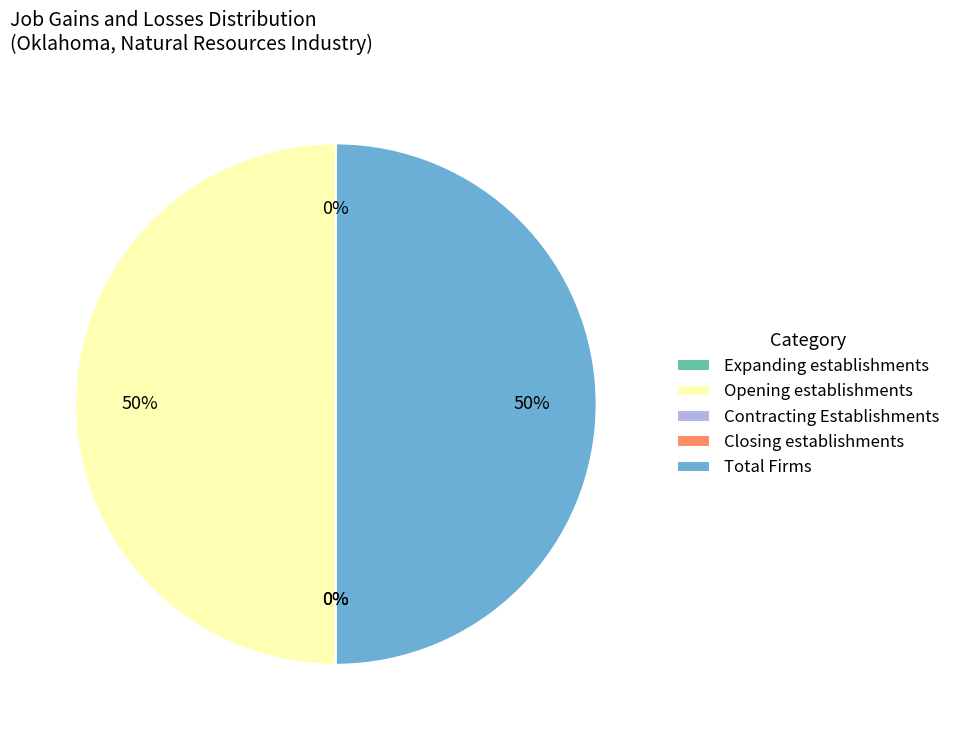

What is the difference between the highest and lowest values at Expanding establishments?

200